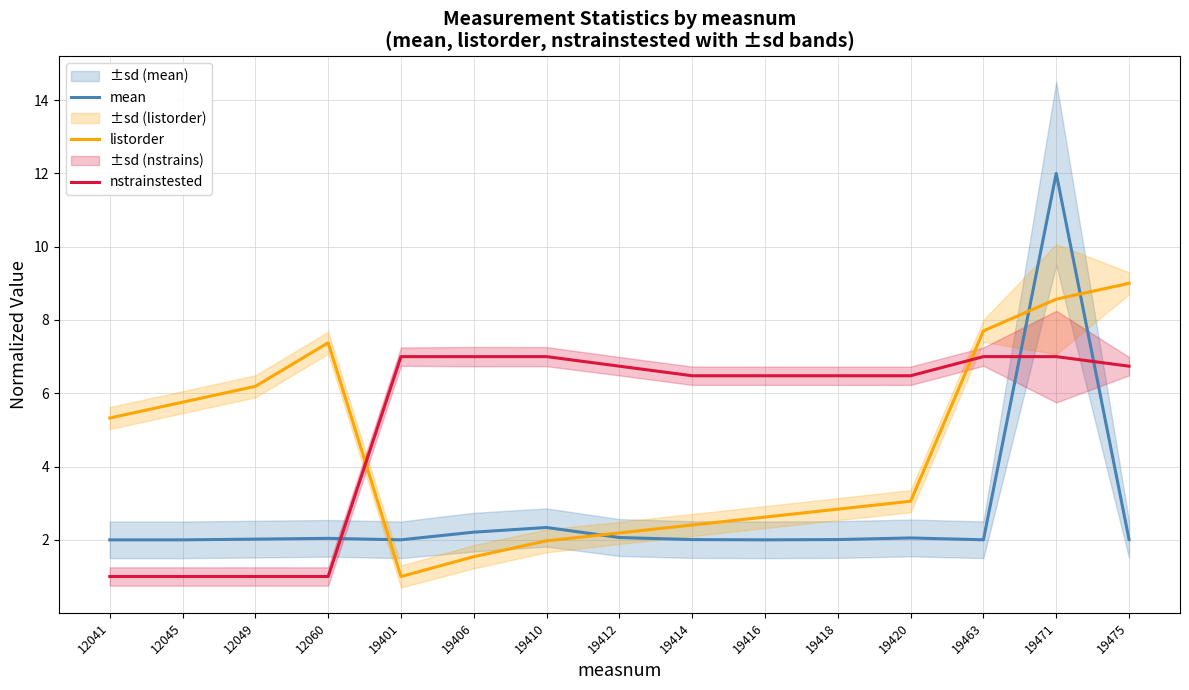

Is it true that mean equals 0.9 at 19412?

False